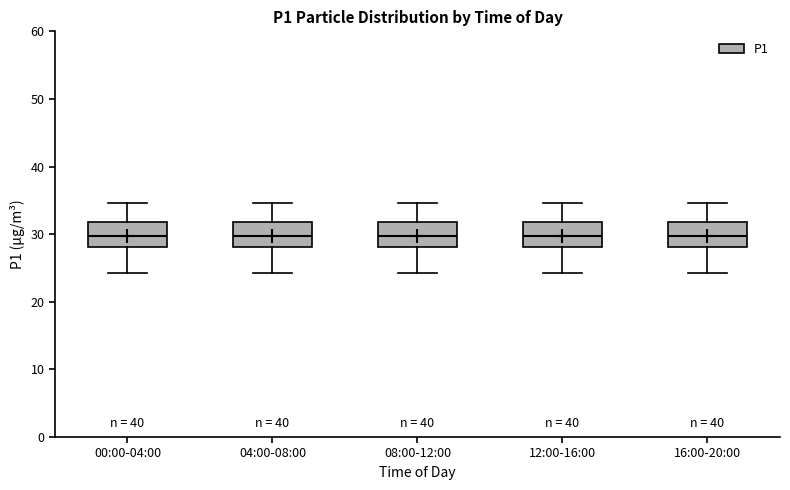

Reading left to right, transcribe this box plot: for each box, give where its median line is, the range the box spans, and where its two whiskers end, as read against the y-axis. The values are not printed on the chart, so give them approximately, as read against the axis.

00:00-04:00: median 30, box 28 to 32, whiskers 24 to 35
04:00-08:00: median 30, box 28 to 32, whiskers 24 to 35
08:00-12:00: median 30, box 28 to 32, whiskers 24 to 35
12:00-16:00: median 30, box 28 to 32, whiskers 24 to 35
16:00-20:00: median 30, box 28 to 32, whiskers 24 to 35